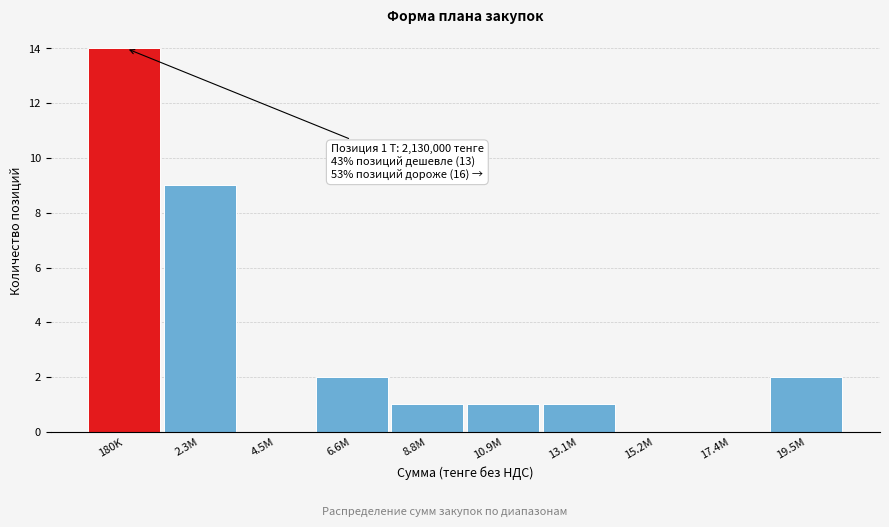

Reading left to right, what are all the values shown in this chart?

180K=14	2.3M=9	4.5M=0	6.6M=2	8.8M=1	10.9M=1	13.1M=1	15.2M=0	17.4M=0	19.5M=2